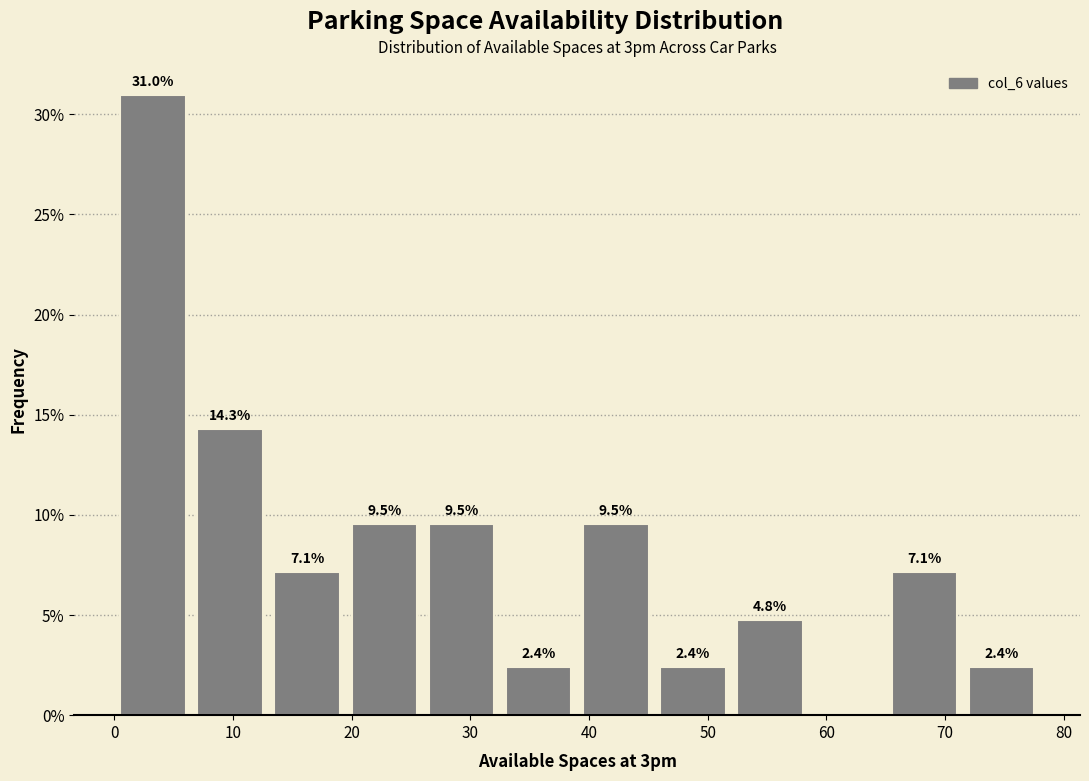

Which range on the x-axis has the tallest bar?

0.0 to 6.5